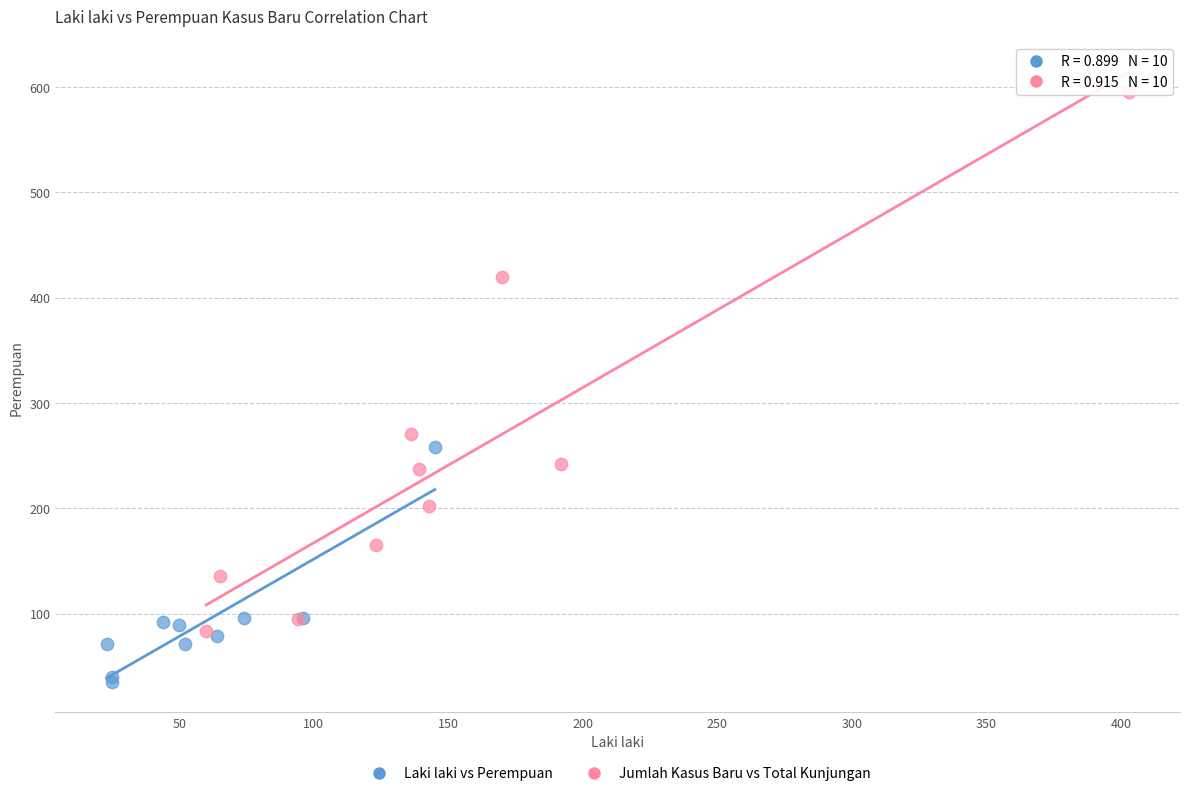

Which series reaches the maximum Y coordinate?

Jumlah Kasus Baru vs Total Kunjungan